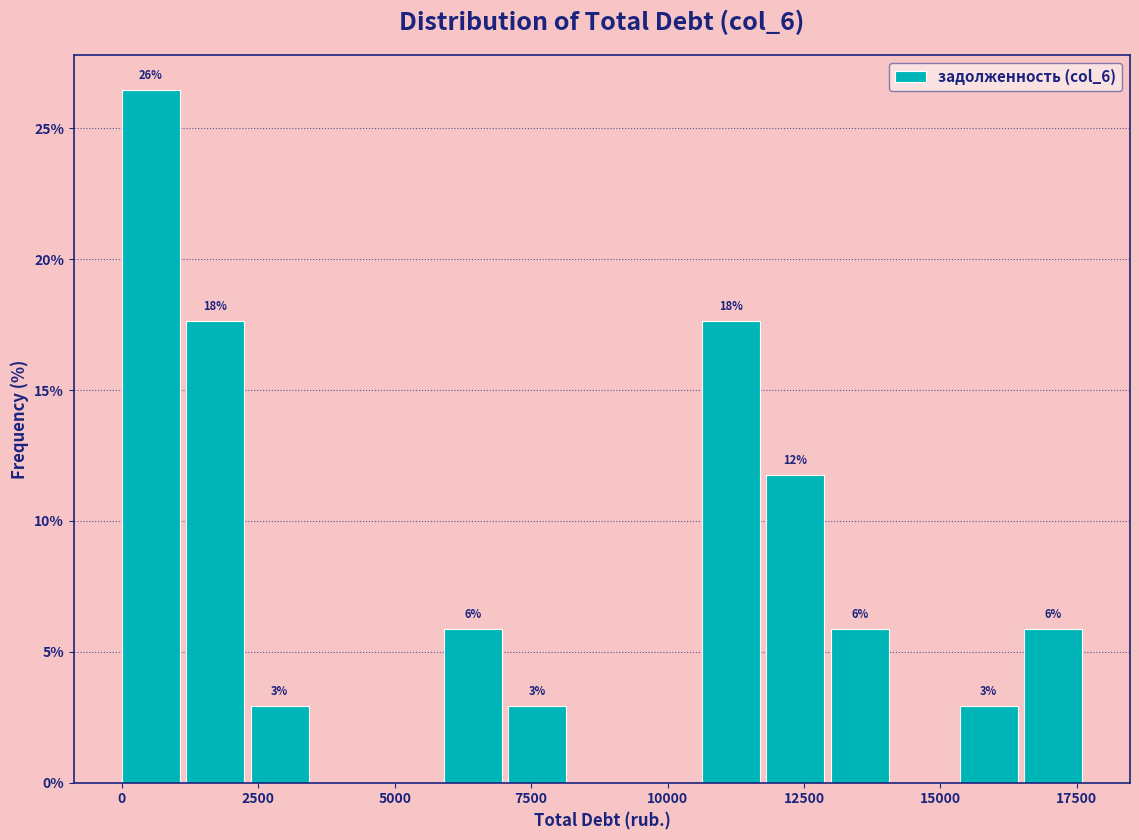

Read against the x-axis, roughly where is the centre of the tallest bar?

500